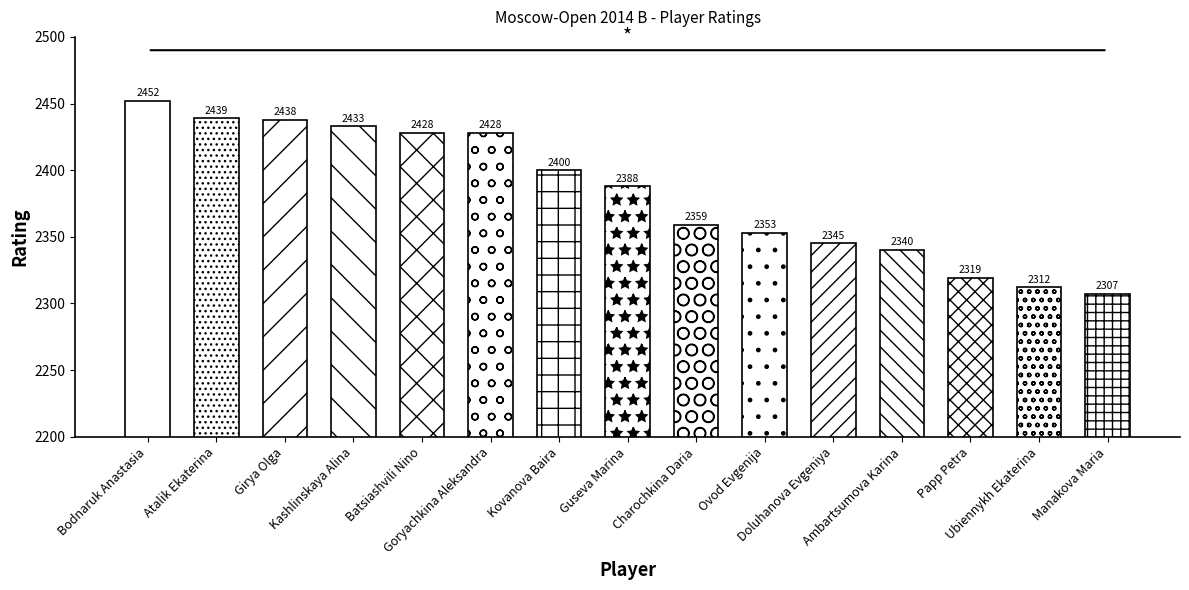

Count the number of data series in this chart.

1